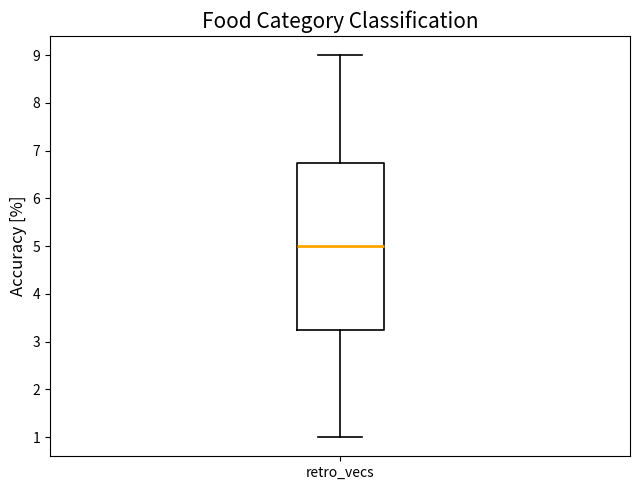

Transcribe this box plot: give where the median line is, the range the box spans, and where the two whiskers end, as read against the y-axis. The values are not printed on the chart, so give them approximately, as read against the axis.

median 5.0, box 3.3 to 6.8, whiskers 1.0 to 9.0